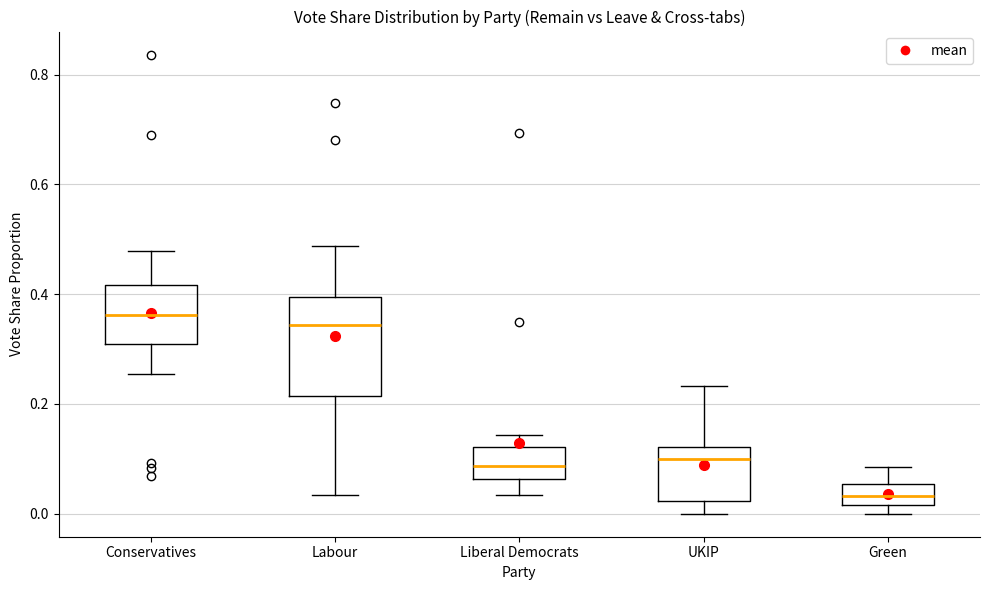

Reading left to right, read every box against the y-axis: the position of its median line, the range the box covers, and the ends of its whiskers. The values are not printed on the chart, so give them approximately, as read against the axis.

Conservatives: median 0.36, box 0.30 to 0.42, whiskers 0.26 to 0.48
Labour: median 0.34, box 0.22 to 0.40, whiskers 0.04 to 0.48
Liberal Democrats: median 0.08, box 0.06 to 0.12, whiskers 0.04 to 0.14
UKIP: median 0.10, box 0.02 to 0.12, whiskers 0.00 to 0.24
Green: median 0.04, box 0.02 to 0.06, whiskers 0.00 to 0.08